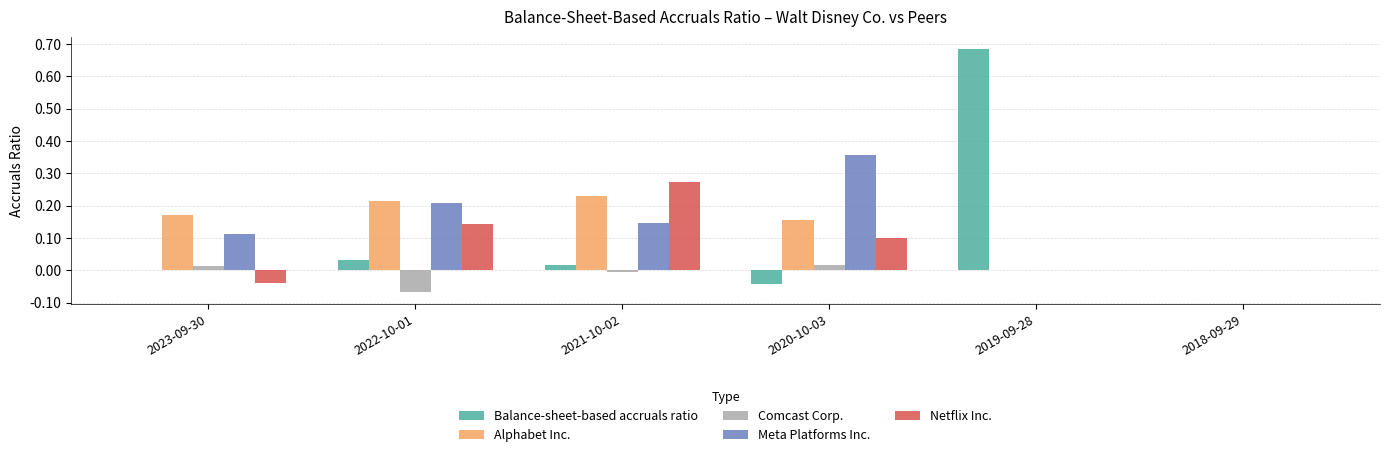

Which category has the highest value in the Netflix Inc. series?

2021-10-02